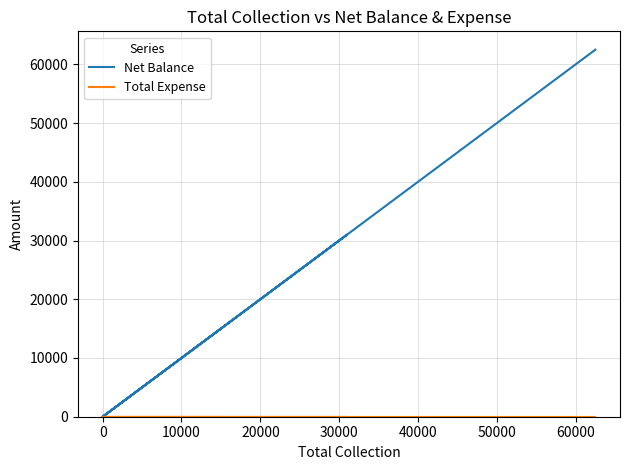

Which series has the widest spread of values?

Net Balance